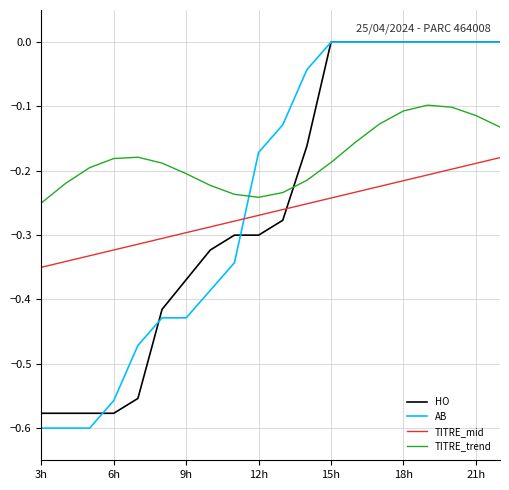

Which series has the largest range (max minus min)?

AB